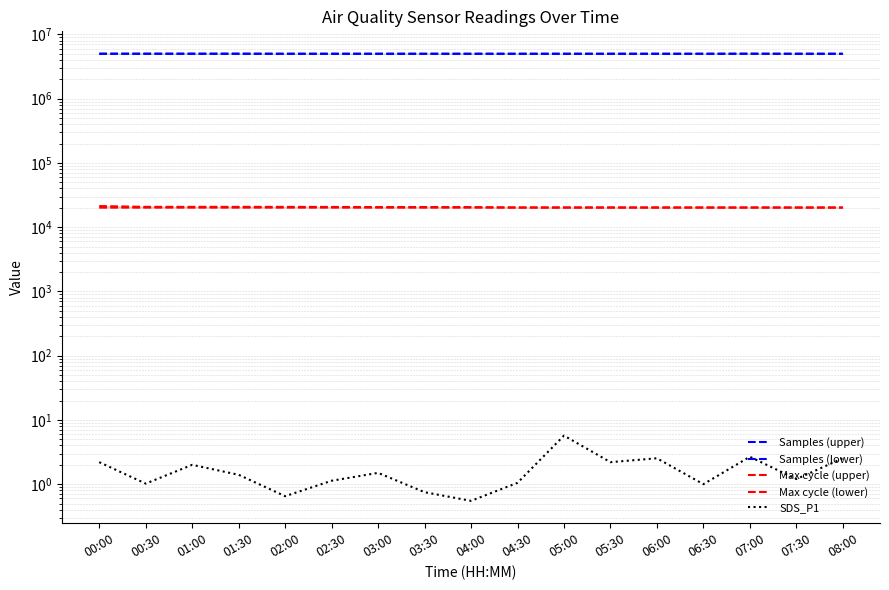

How many values in the Samples (upper) series exceed 4994424?

8